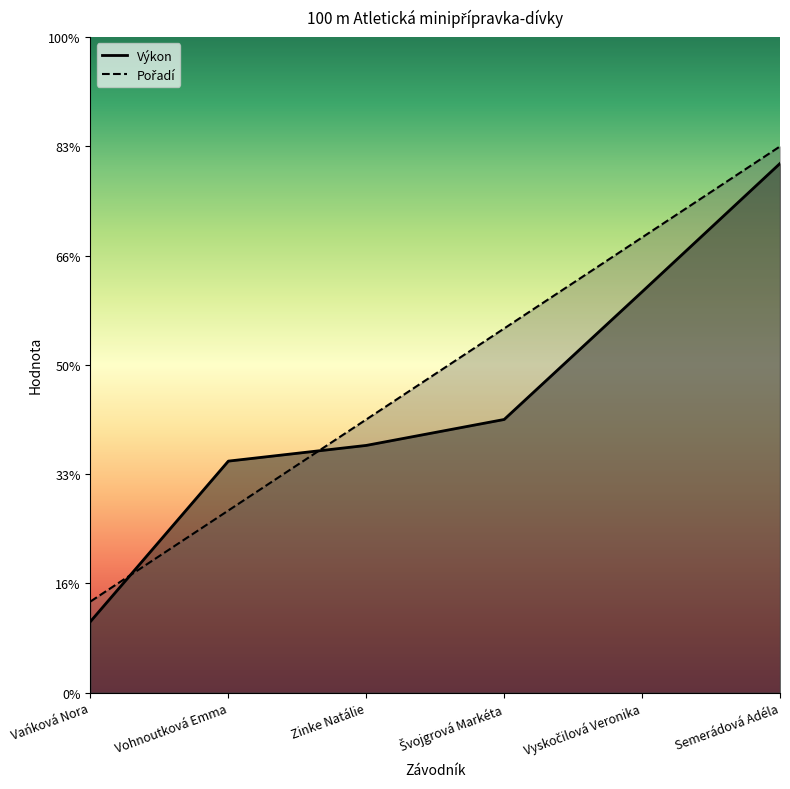

Is the value of Výkon at Zinke Natálie greater than the value of Pořadí at Švojgrová Markéta?

No